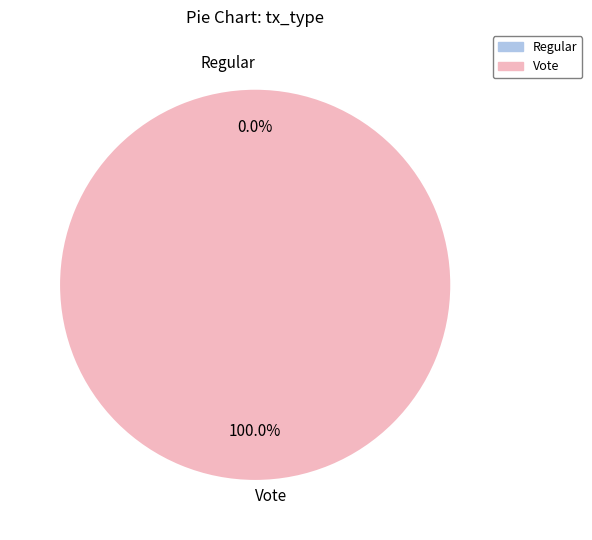

True or false: Vote accounts for 100% of the total.

True